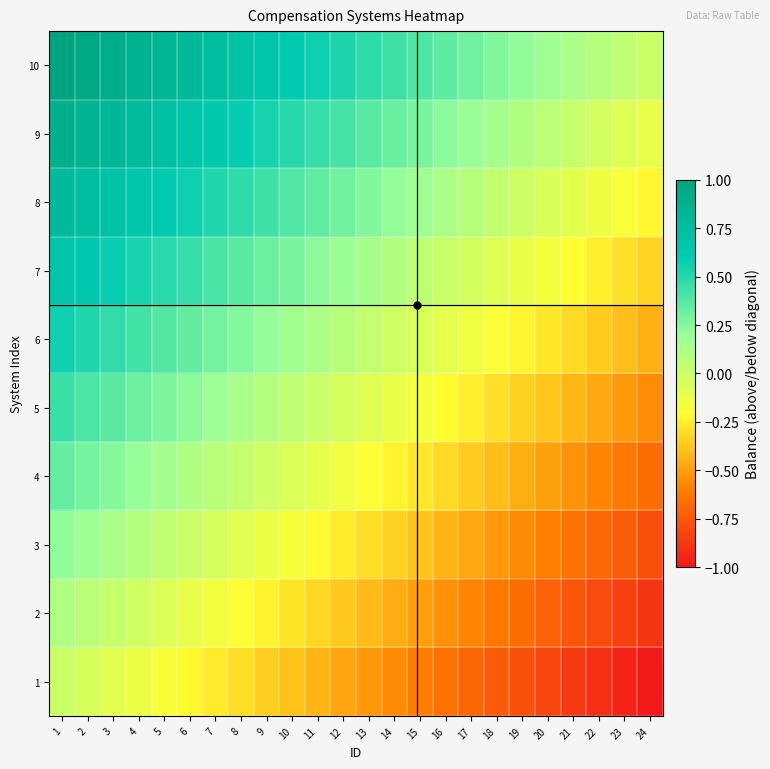

What is the minimum value shown in the chart?

-1.0